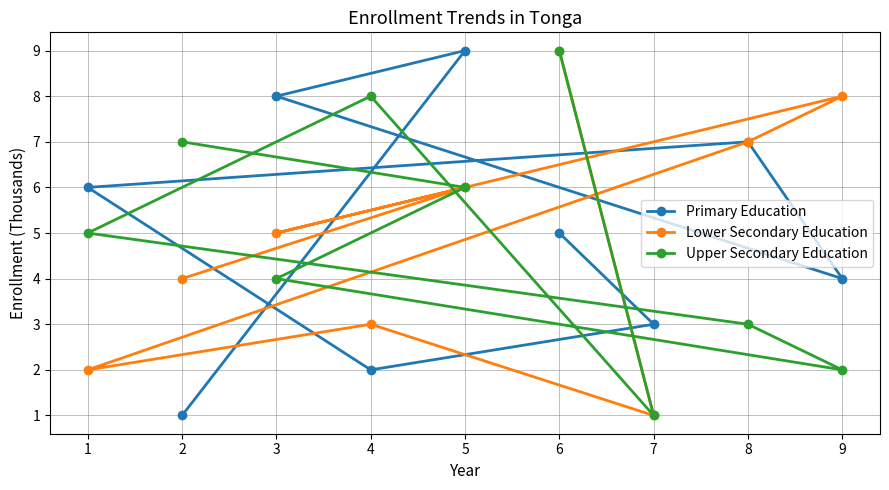

What is the difference between the highest and lowest values at 2?

6